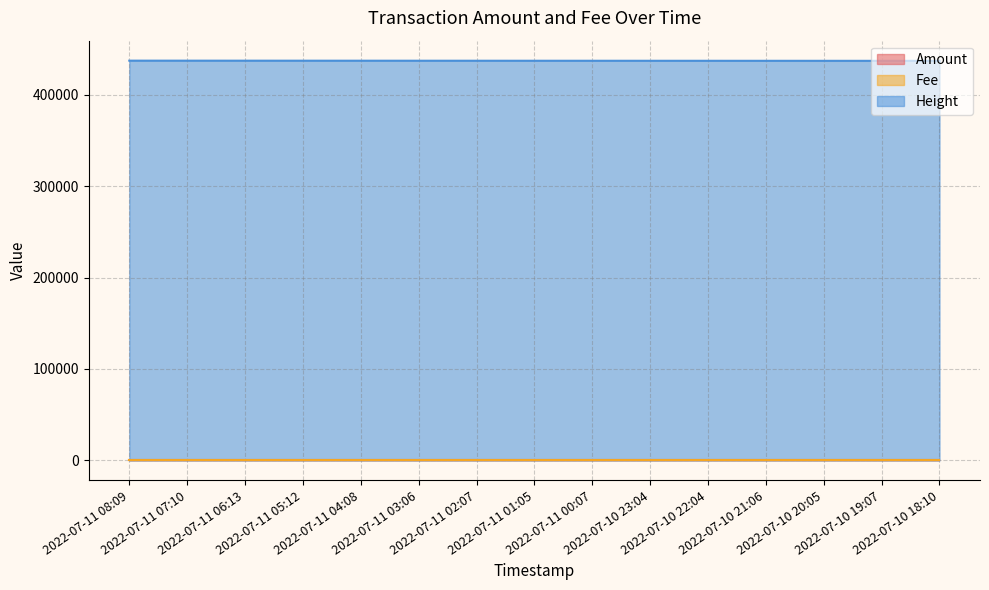

What is the spread (max minus min) of values at 2022-07-11 03:06?

437004.0